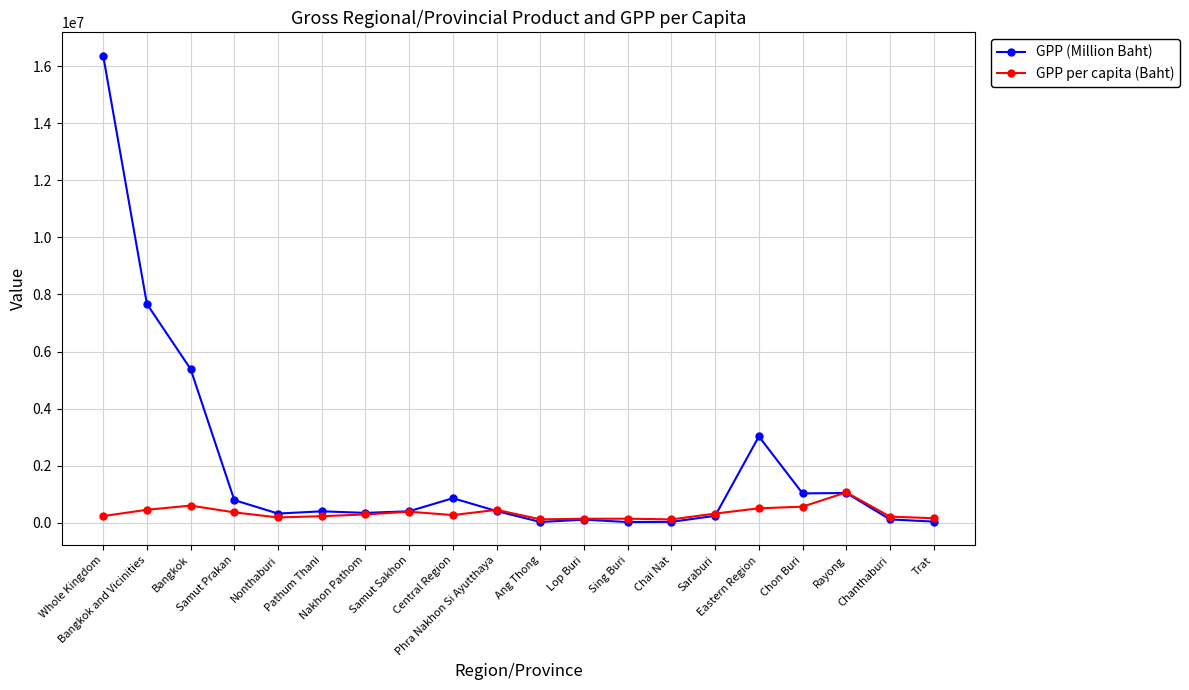

What is the lowest value of the GPP per capita (Baht) series?

119850